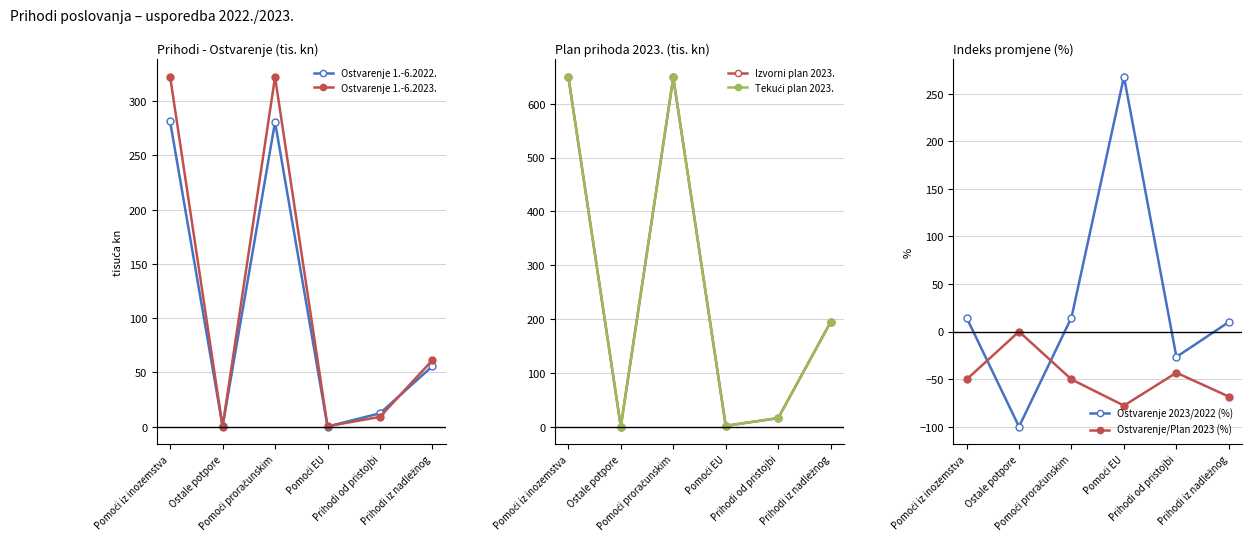

Where is the first local minimum for Ostvarenje 1.-6.2023.?

Ostale potpore